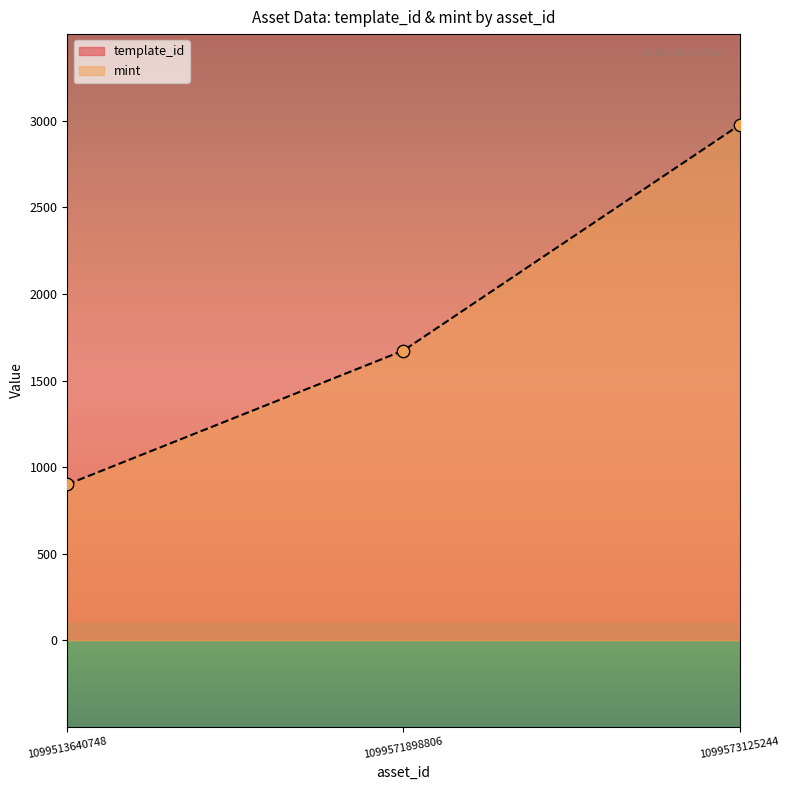

Which series has the largest Y range (max minus min)?

template_id